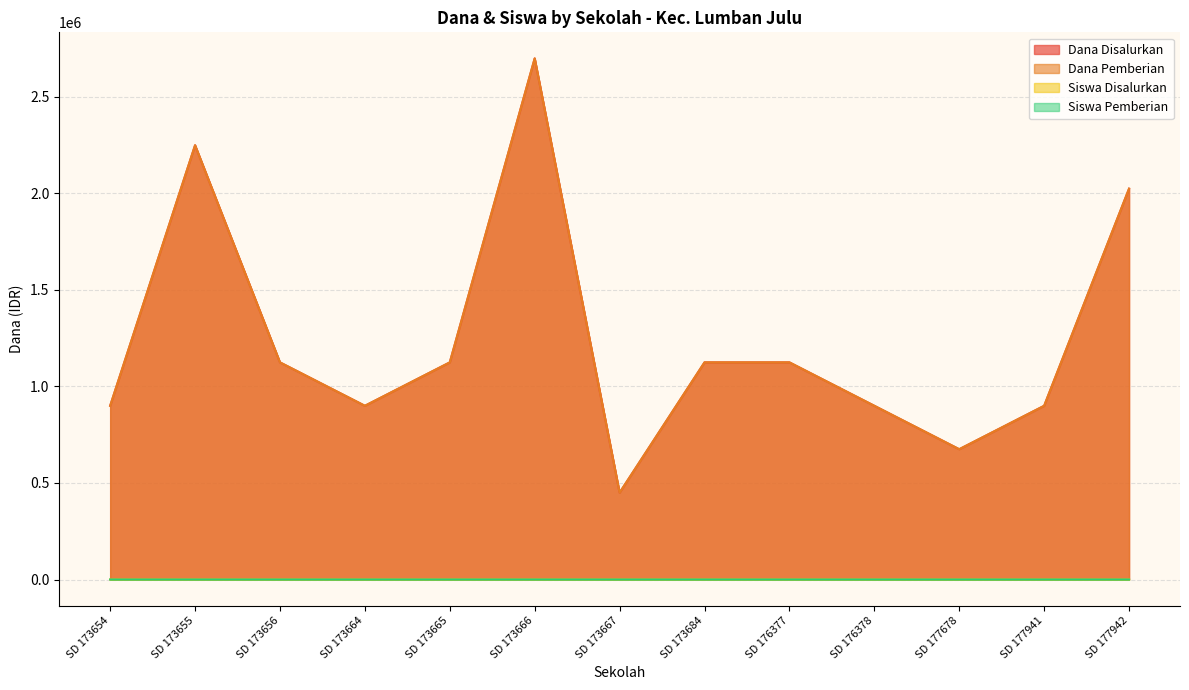

What is the value of the Dana Disalurkan point at the 1st from the left?

900000